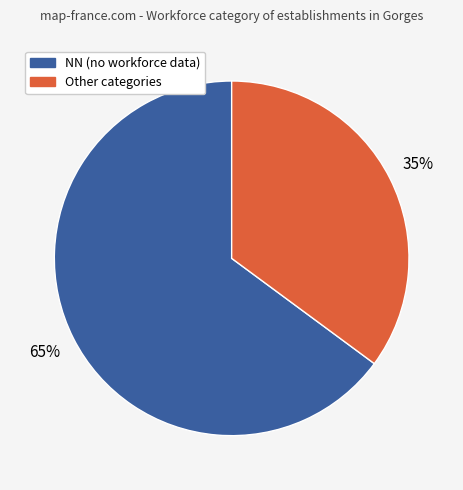

Is there a majority slice in this chart?

Yes